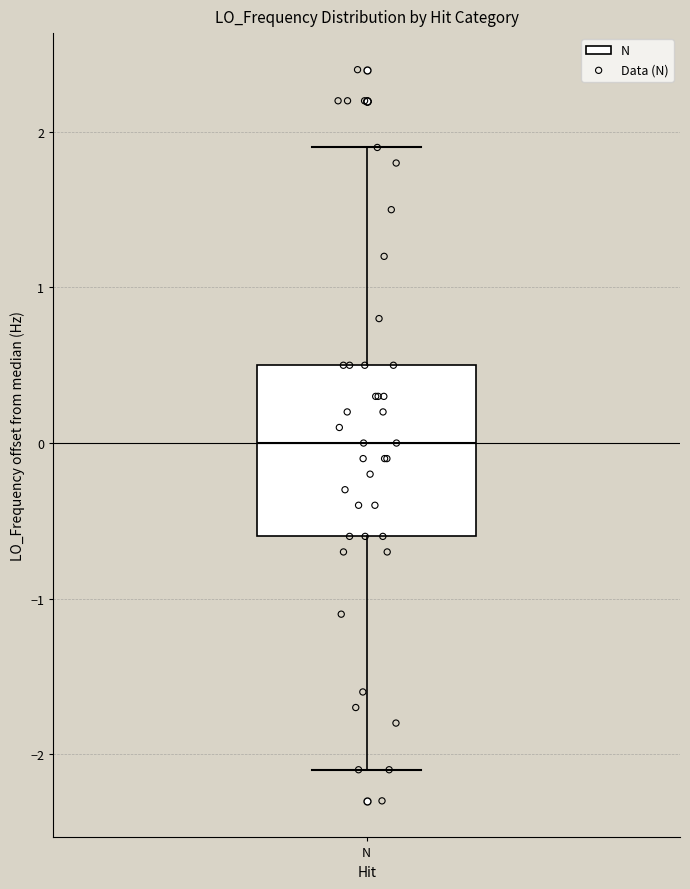

Where is the upper edge of the box for N on the y-axis? The values are not printed on the chart, so give them approximately, as read against the axis.

0.5